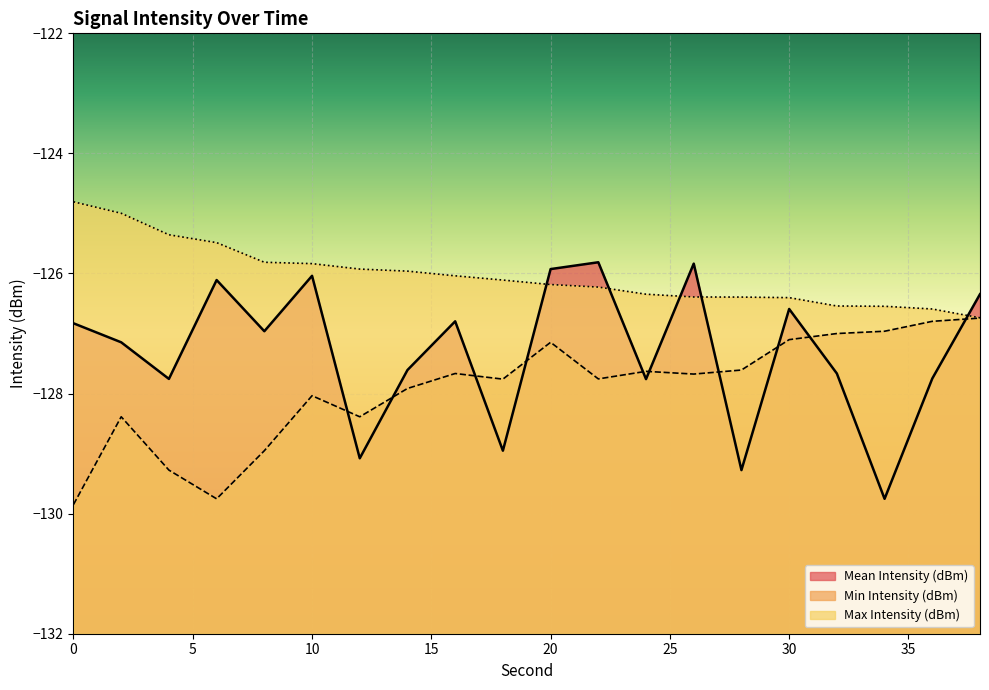

Which series has the widest spread of values?

Mean Intensity (dBm)